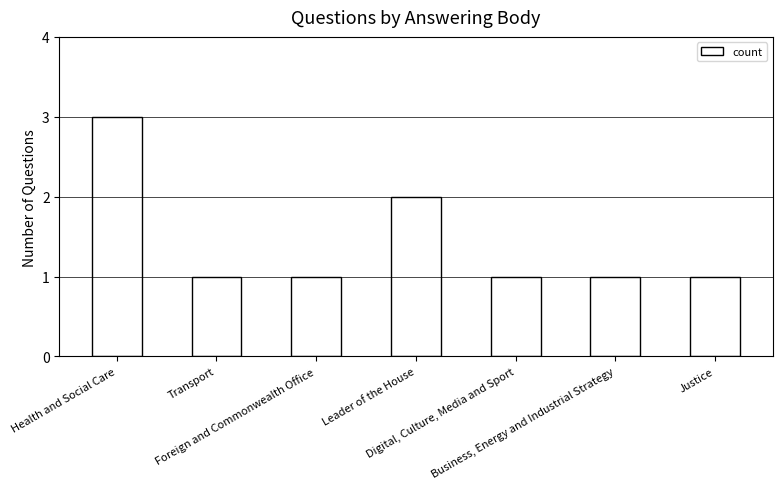

Is it true that the value at Leader of the House is 2?

True